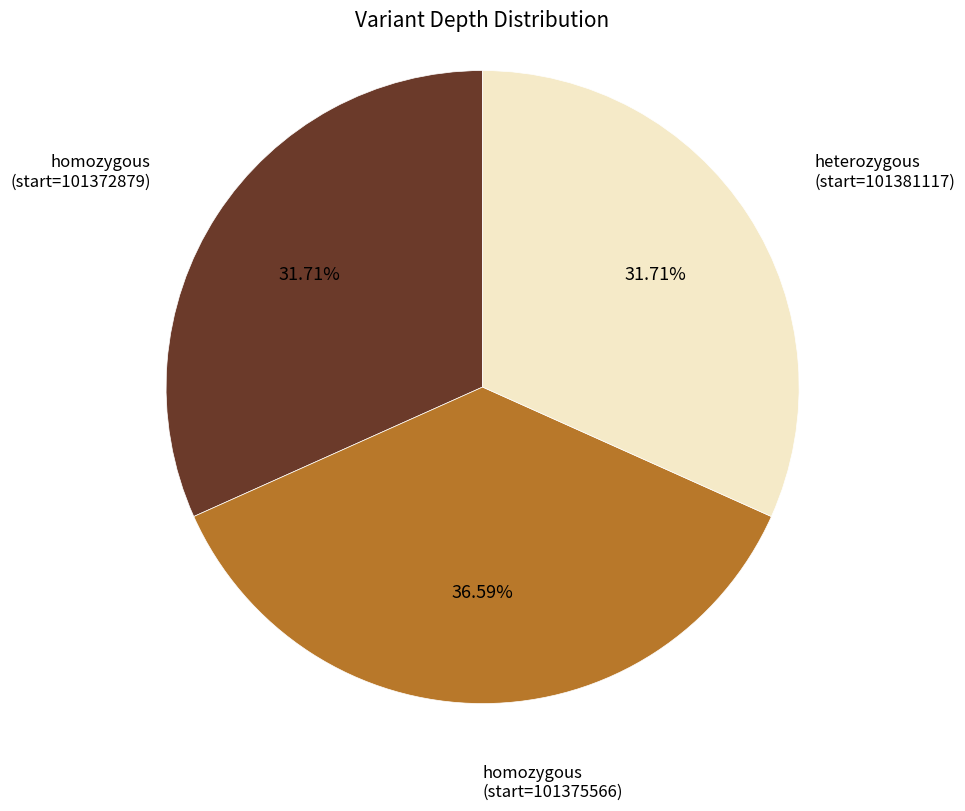

Is there a majority slice in this chart?

No